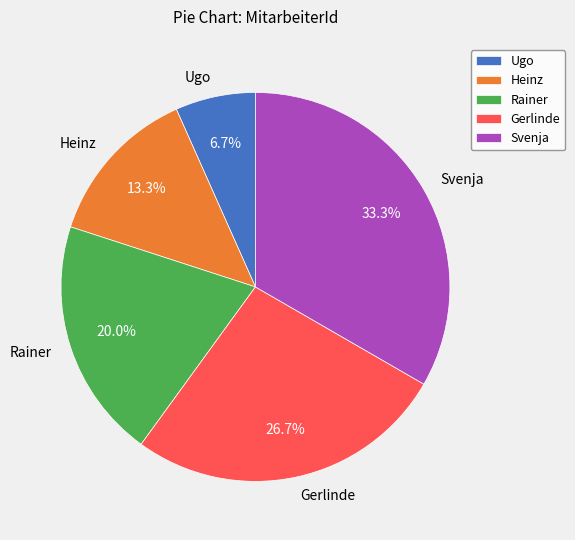

Rank the categories by value from highest to lowest.

Svenja, Gerlinde, Rainer, Heinz, Ugo